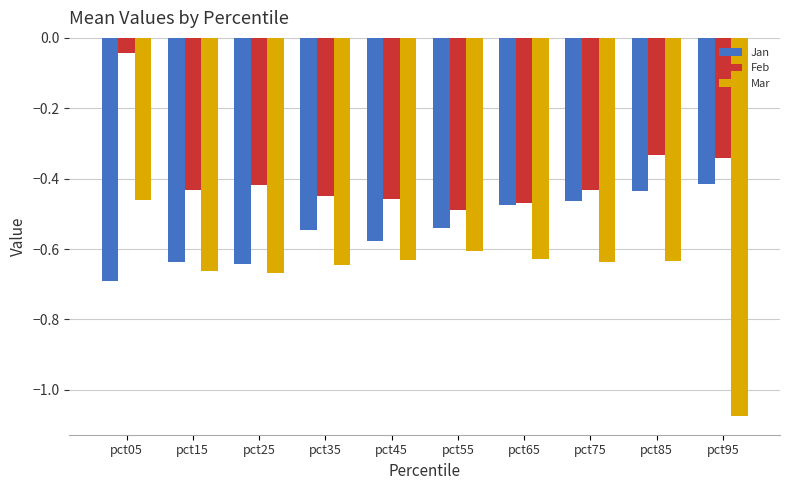

What is the sum of the Jan values at pct35 and pct75?

-1.0